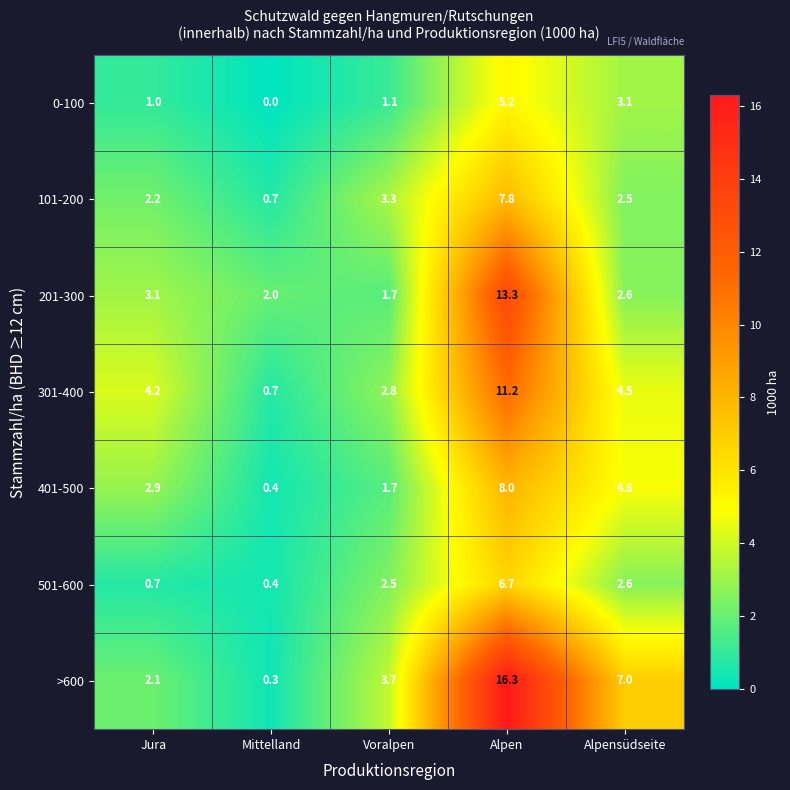

Which series changed the most between Jura and Alpensüdseite?

>600